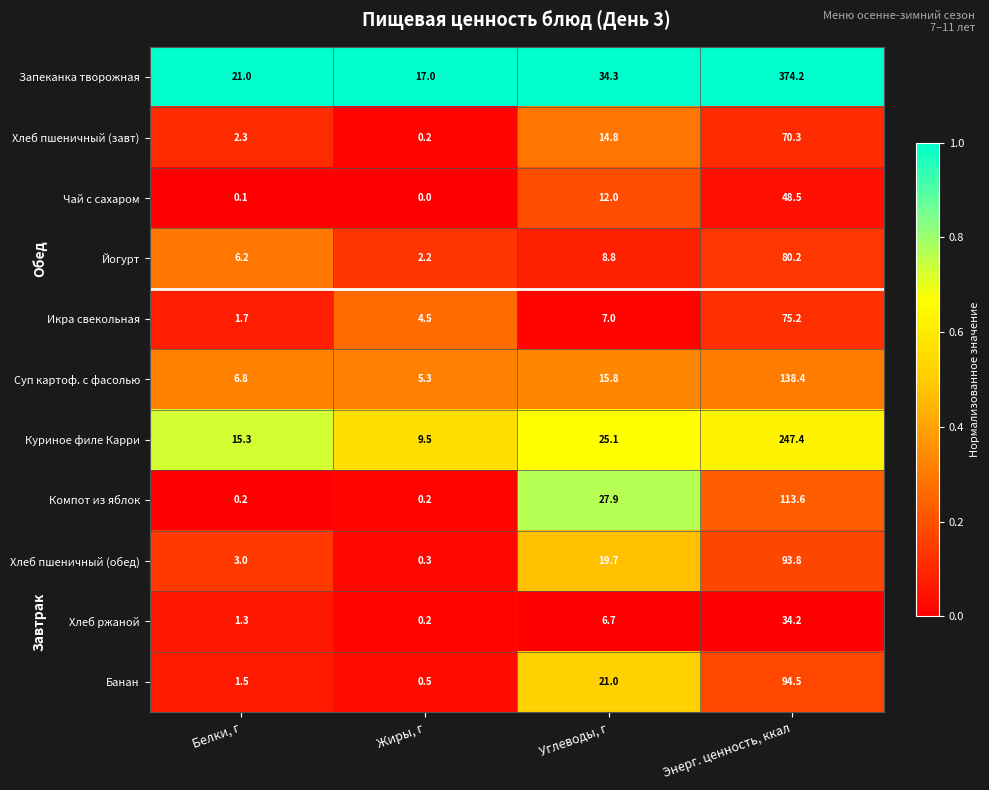

What is the greatest value displayed?

374.2